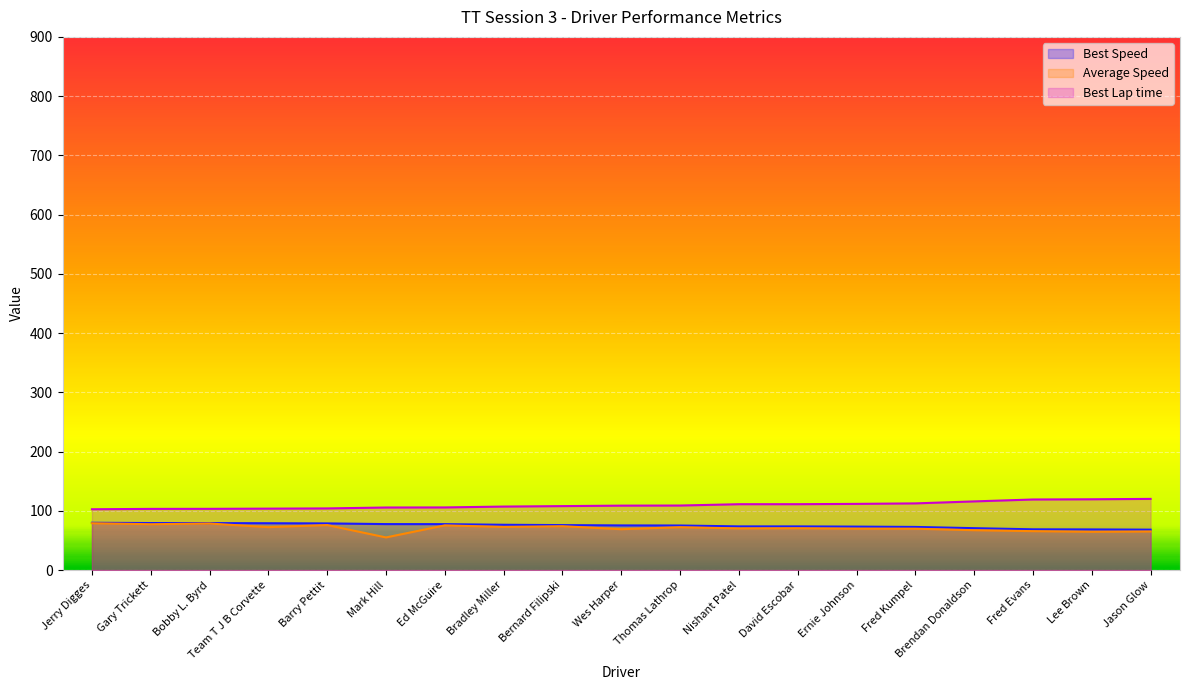

True or false: Best Lap time and Best Speed cross at least once.

False